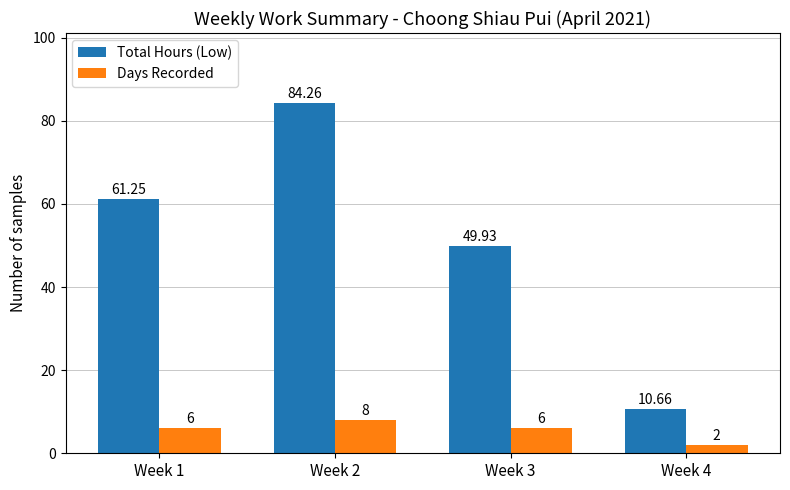

The value of Total Hours (Low) at Week 2 is 84.3. True or false?

True